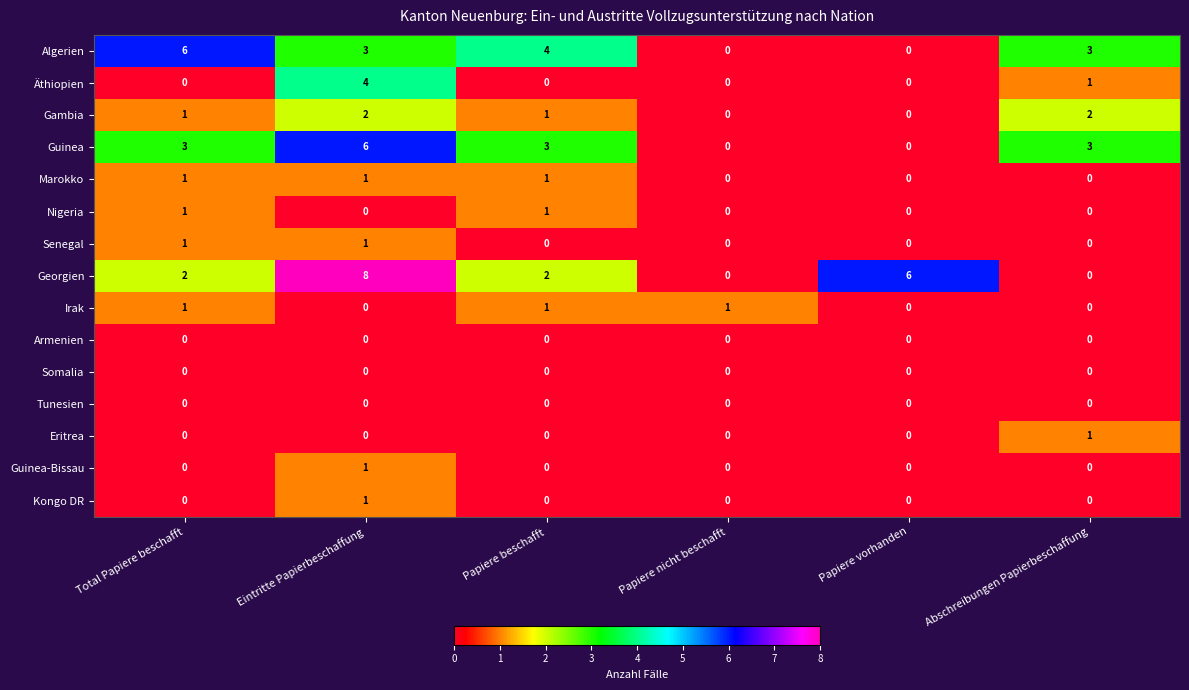

Which category has the highest value across all series?

Eintritte Papierbeschaffung